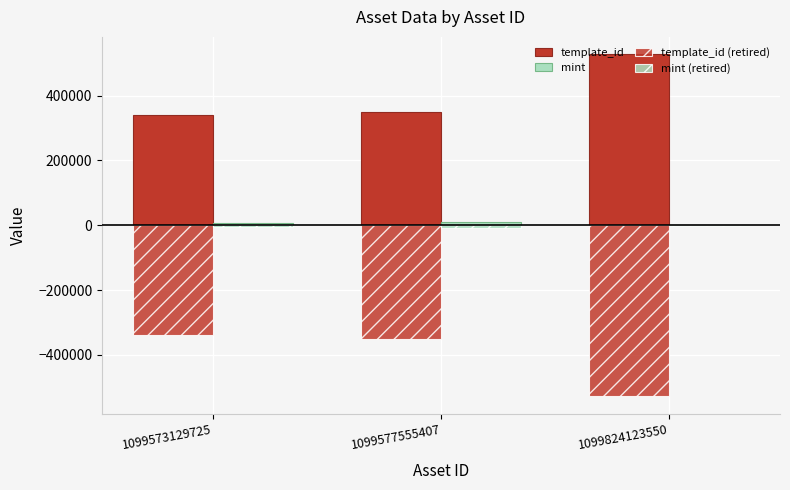

Is the value of mint at 1099577555407 greater than the value of template_id (retired) at 1099824123550?

Yes